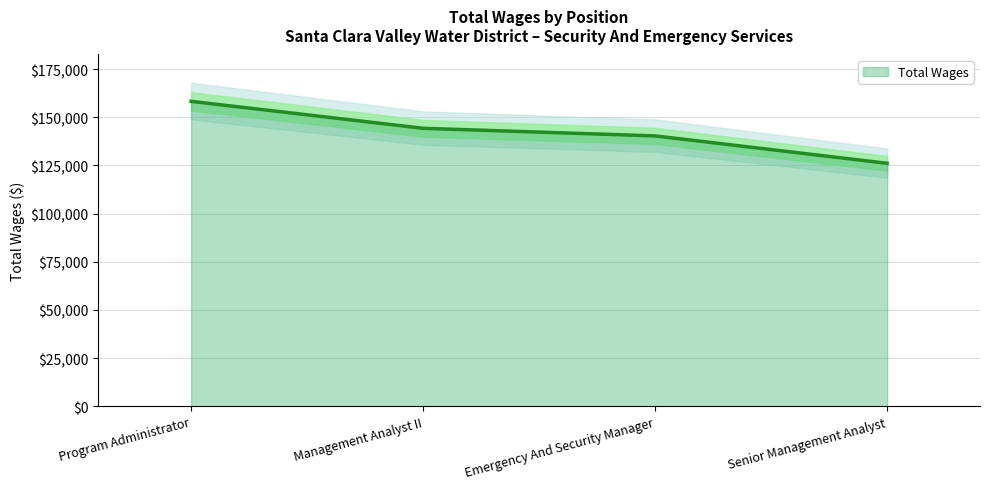

True or false: the data has more than 2 interior local peaks.

False